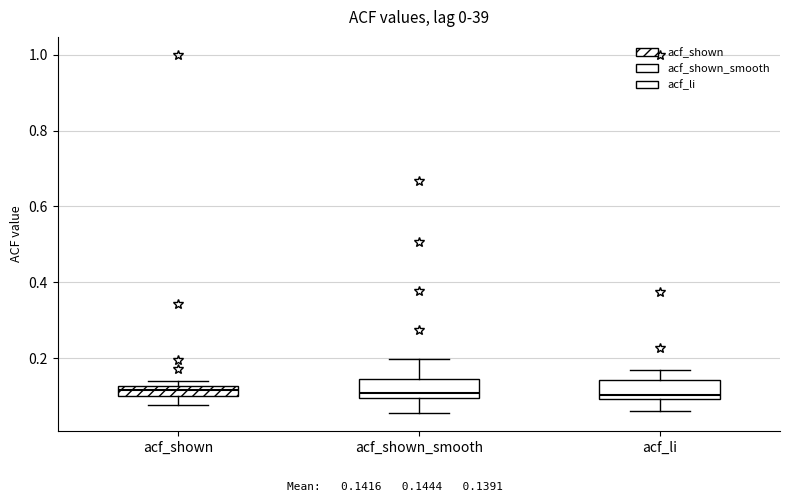

Where does the upper whisker of the box for acf_li end on the y-axis? The values are not printed on the chart, so give them approximately, as read against the axis.

0.16